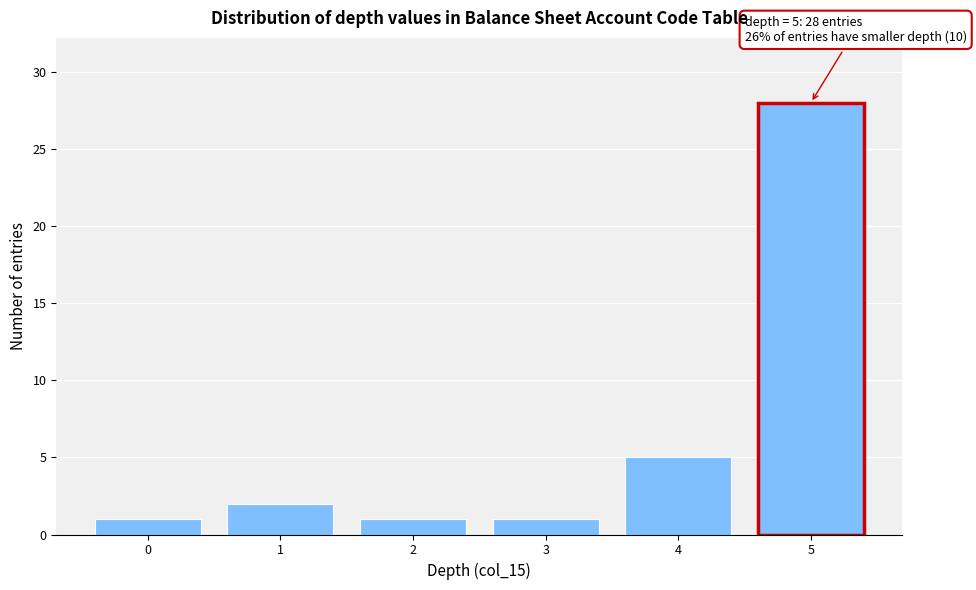

Reading left to right, what are all the values shown in this chart?

1	2	1	1	5	28